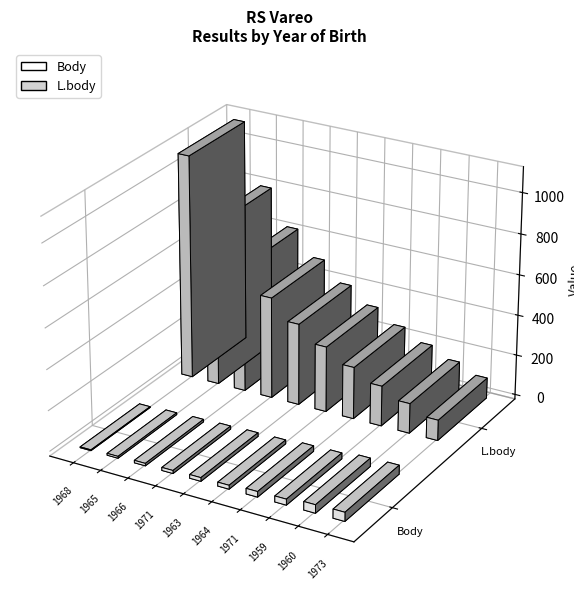

What is the label of the 1st bar from the left?

1968